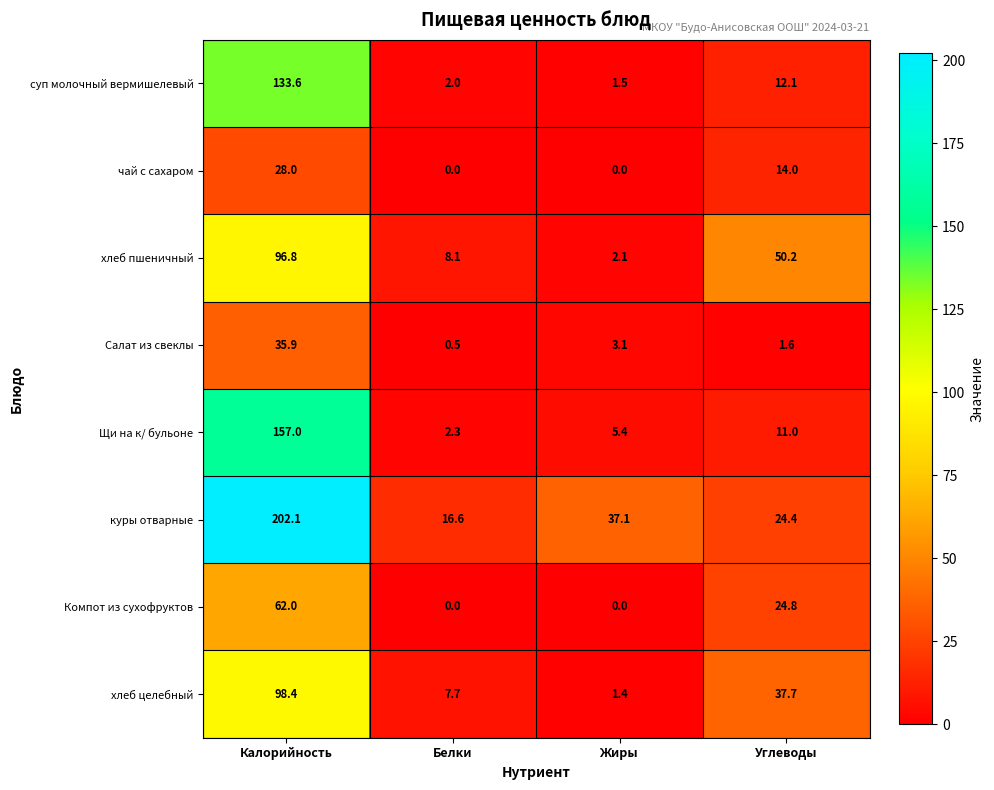

What is the maximum value shown in the chart?

202.1